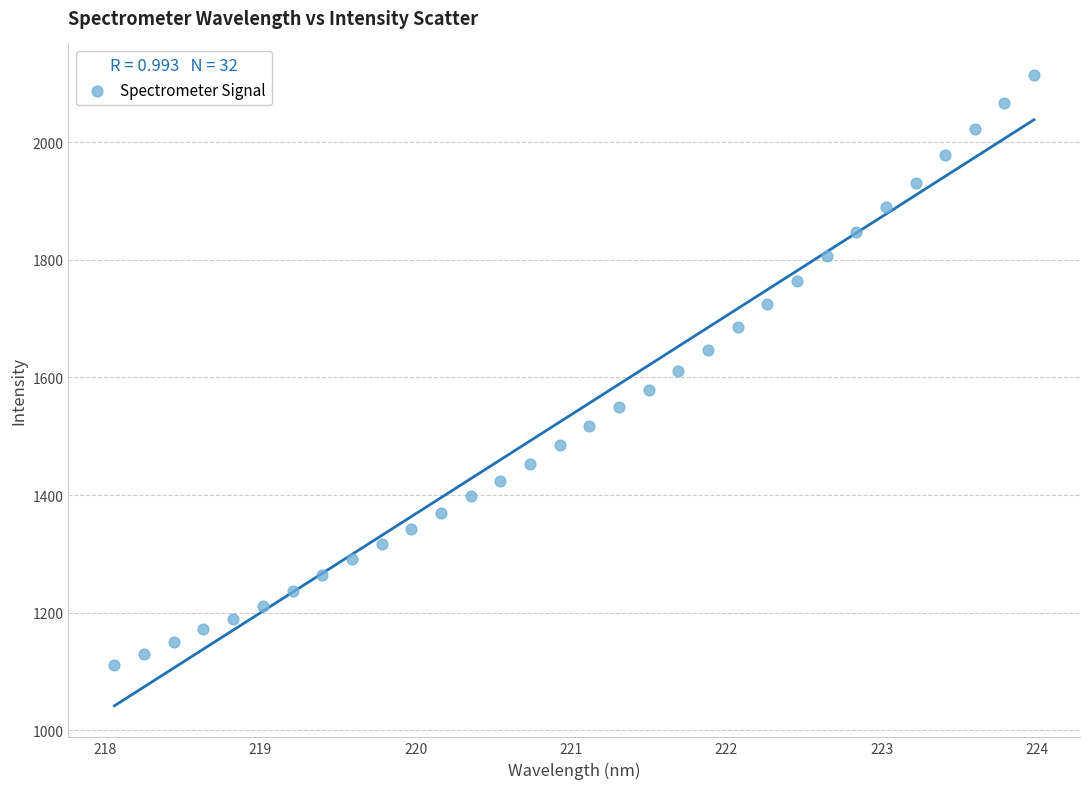

What is the range of Y values (max minus min)?

1004.3